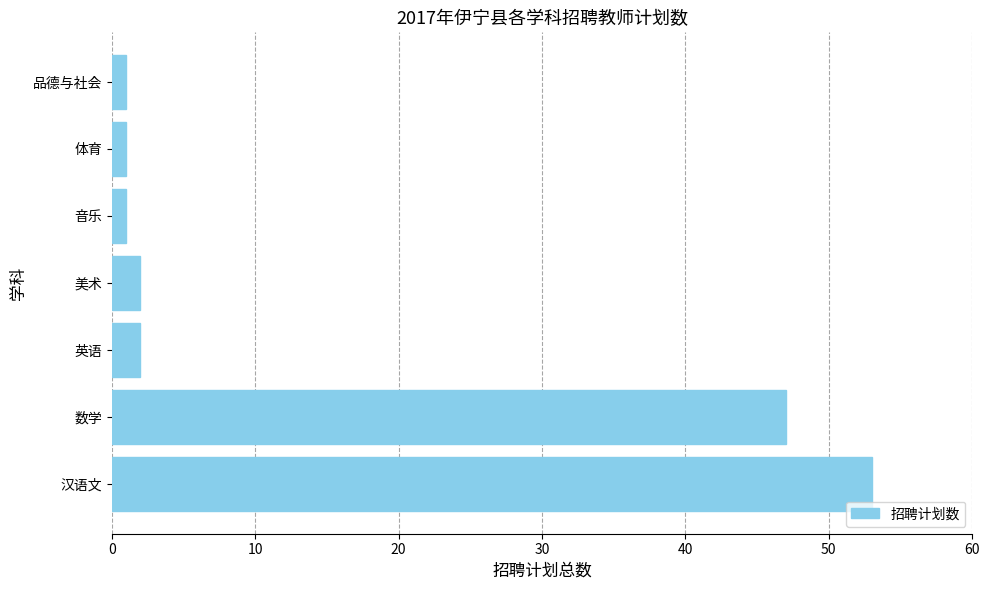

What is the smallest value displayed?

1